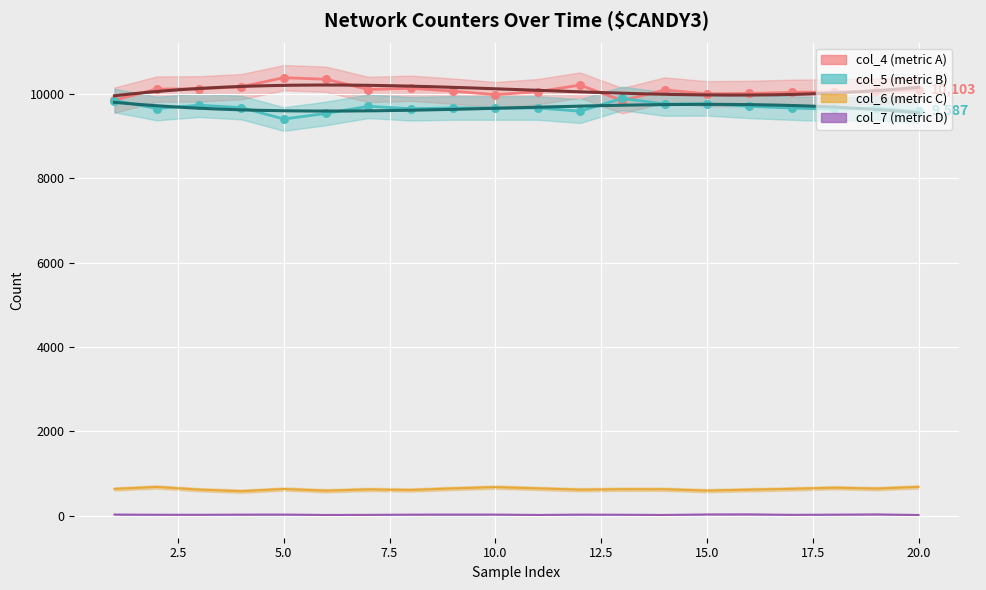

What are all the series names shown in the legend?

col_4, col_5, col_6, col_7